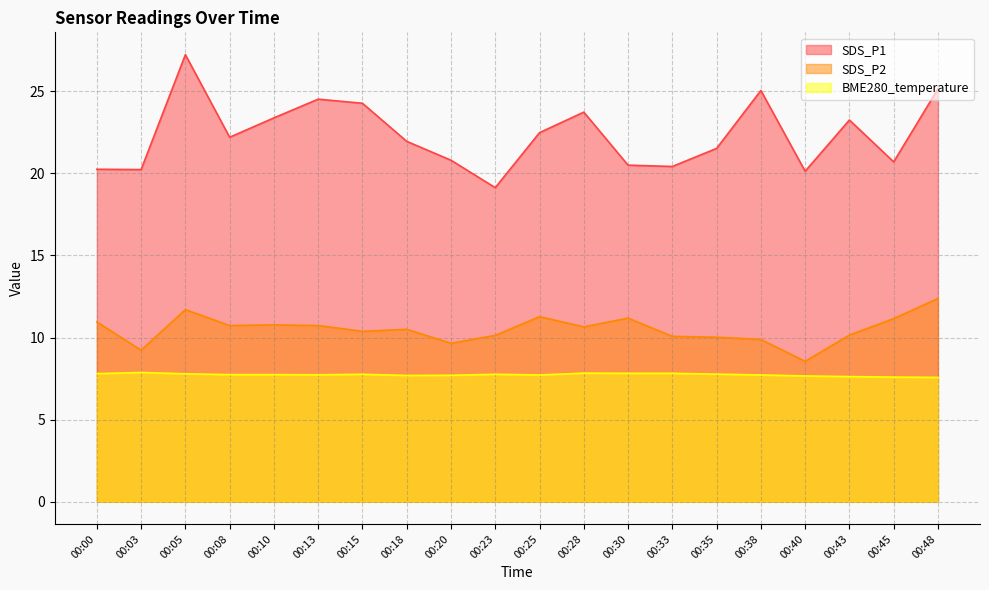

What is the difference between the SDS_P2 values at 00:18 and 00:20?

0.8